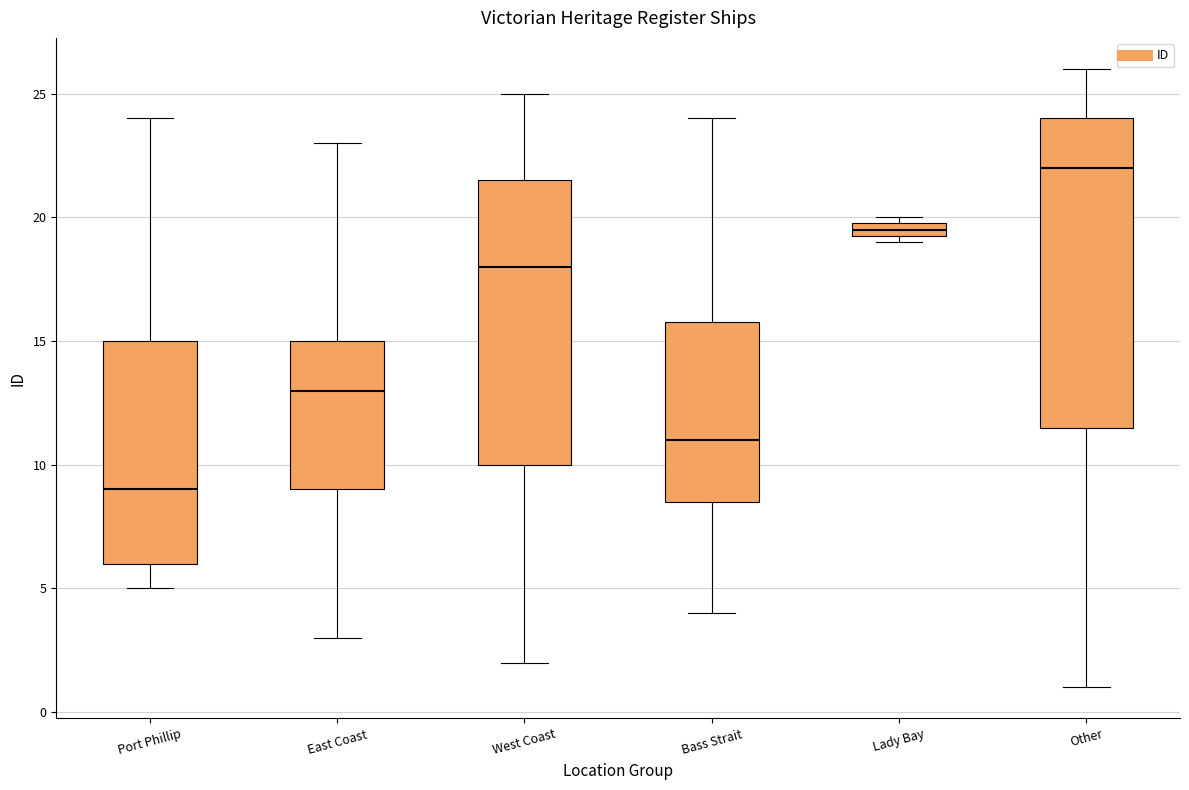

Where does the median line of the box for Port Phillip sit on the y-axis? The values are not printed on the chart, so give them approximately, as read against the axis.

9.0